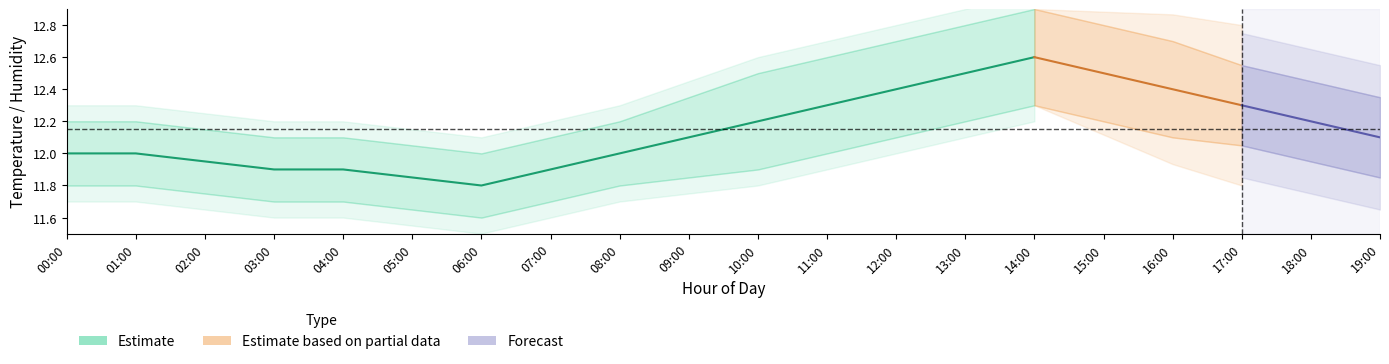

True or false: temperature_mid and temperature_lower cross at least once.

False